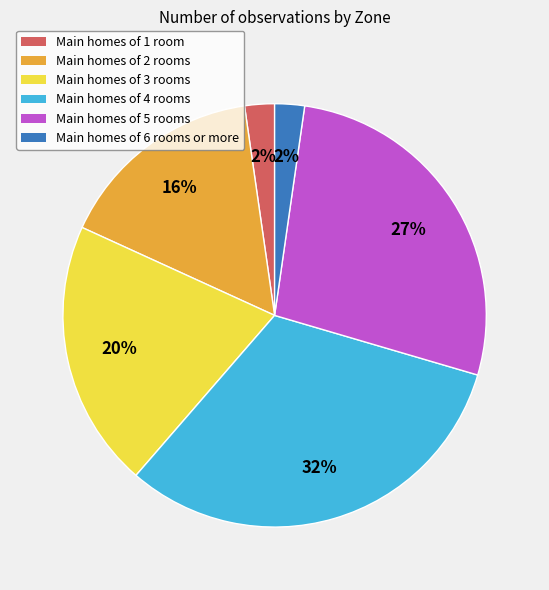

Do Main homes of 1 room and Main homes of 4 rooms together represent more than half of the pie?

No